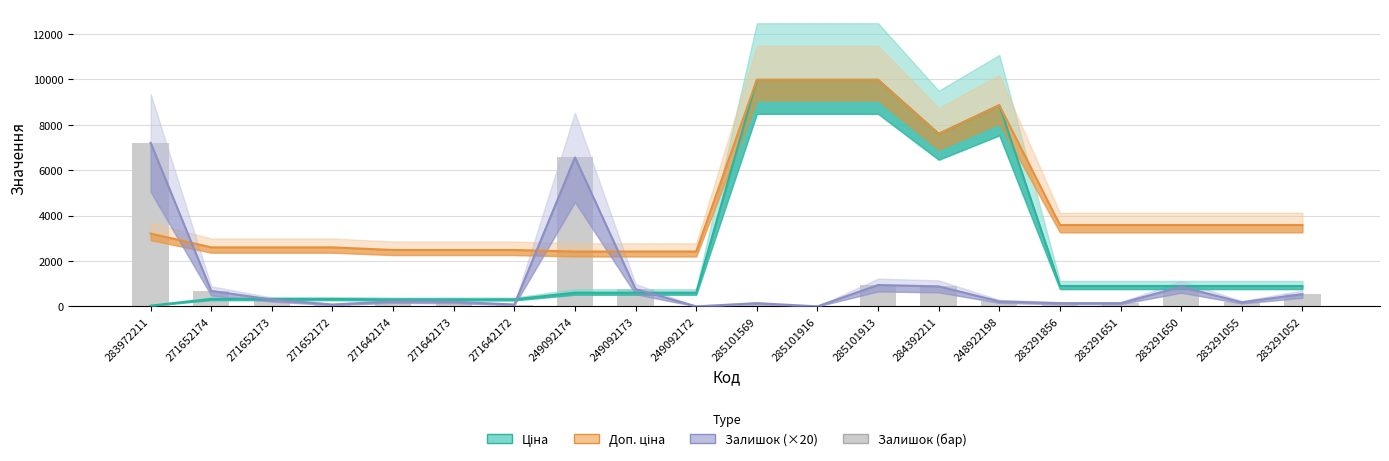

What is the value of the Залишок (×20) bar at the 8th from the left?

6560.0